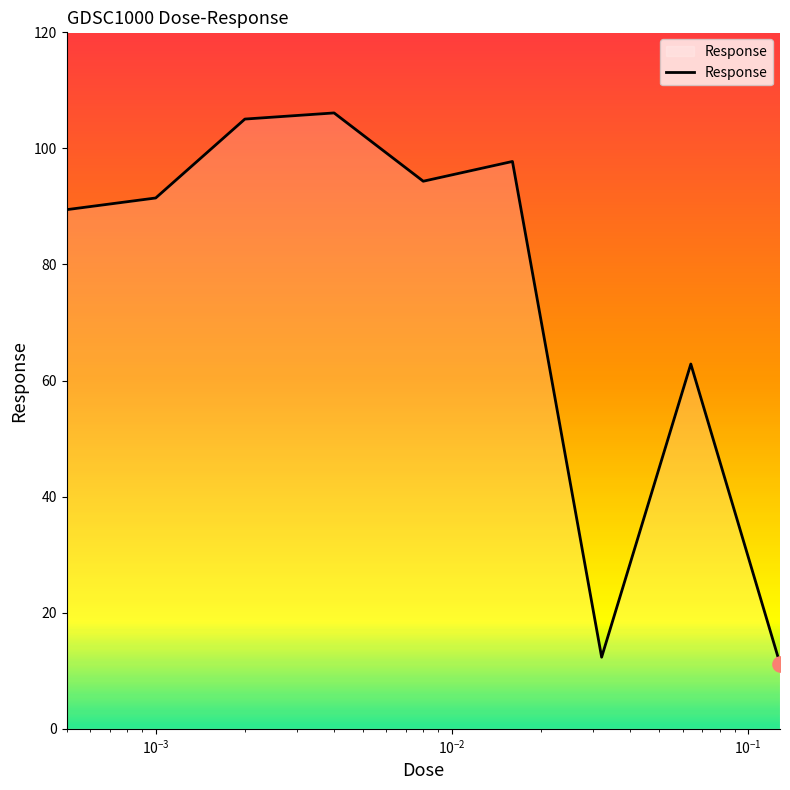

What is the smallest value displayed?

11.2